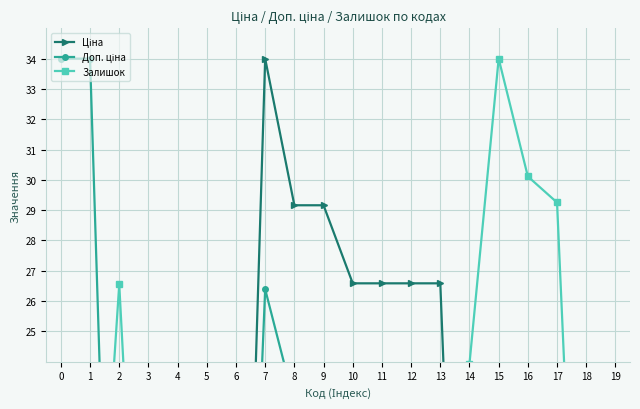

Reading left to right, transcribe all the data shown in this chart.

Ціна: 0=0.4	1=0.4	2=2.3	3=2.3	4=2.7	5=2.7	6=2.7	7=34.0	8=29.2	9=29.2	10=26.6	11=26.6	12=26.6	13=26.6	14=2.3	15=2.3	16=2.3	17=2.3	18=2.3	19=2.3
Доп. ціна: 0=34.0	1=34.0	2=3.2	3=3.2	4=3.1	5=3.1	6=3.1	7=26.4	8=22.6	9=22.6	10=20.6	11=20.6	12=20.6	13=20.6	14=3.2	15=3.2	16=3.2	17=3.2	18=3.2	19=3.2
Залишок: 0=10.6	1=11.9	2=26.6	3=8.3	4=13.5	5=13.6	6=13.2	7=0.4	8=0.8	9=0.9	10=1.3	11=2.8	12=0.7	13=0.5	14=23.9	15=34.0	16=30.1	17=29.3	18=7.5	19=8.1